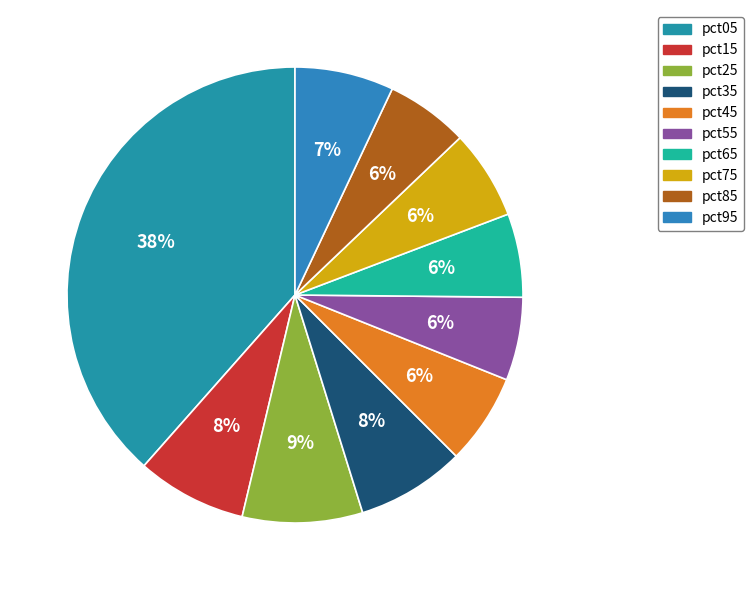

Rank the categories by value from lowest to highest.

pct85, pct55, pct65, pct75, pct45, pct95, pct35, pct15, pct25, pct05